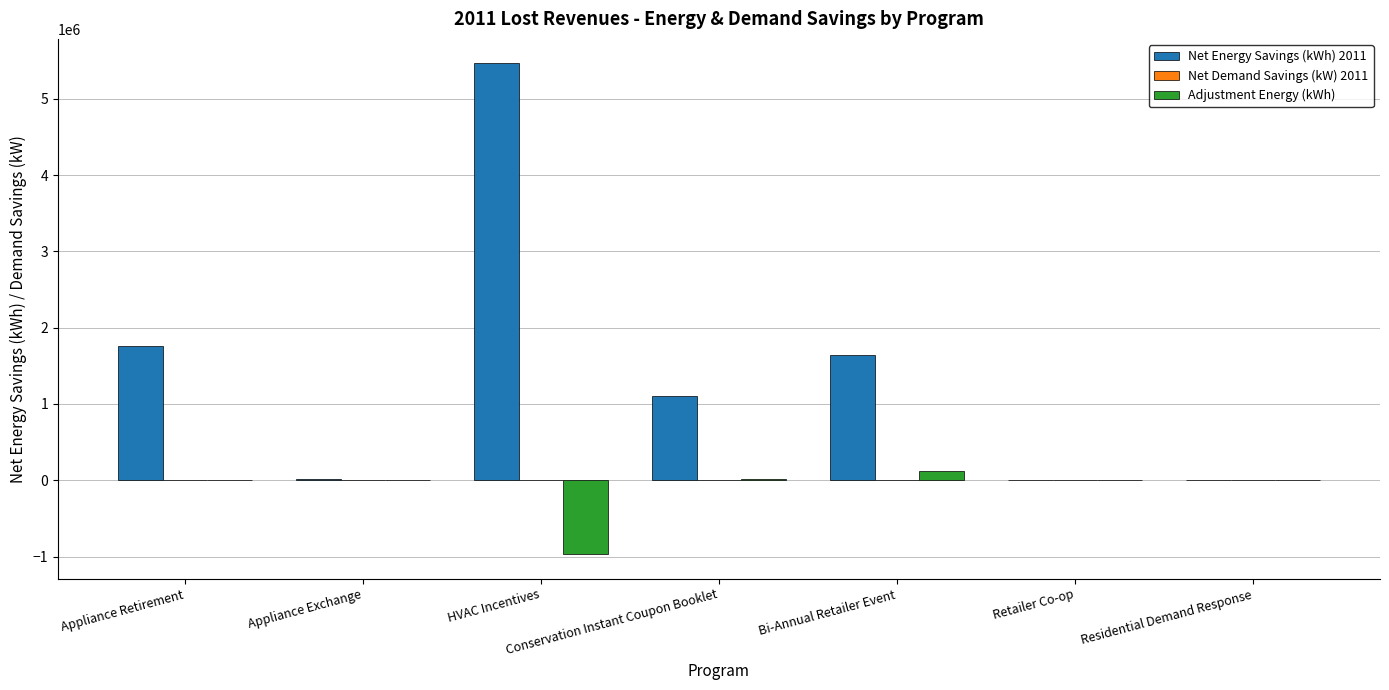

What is the spread (max minus min) of values at HVAC Incentives?

6434157